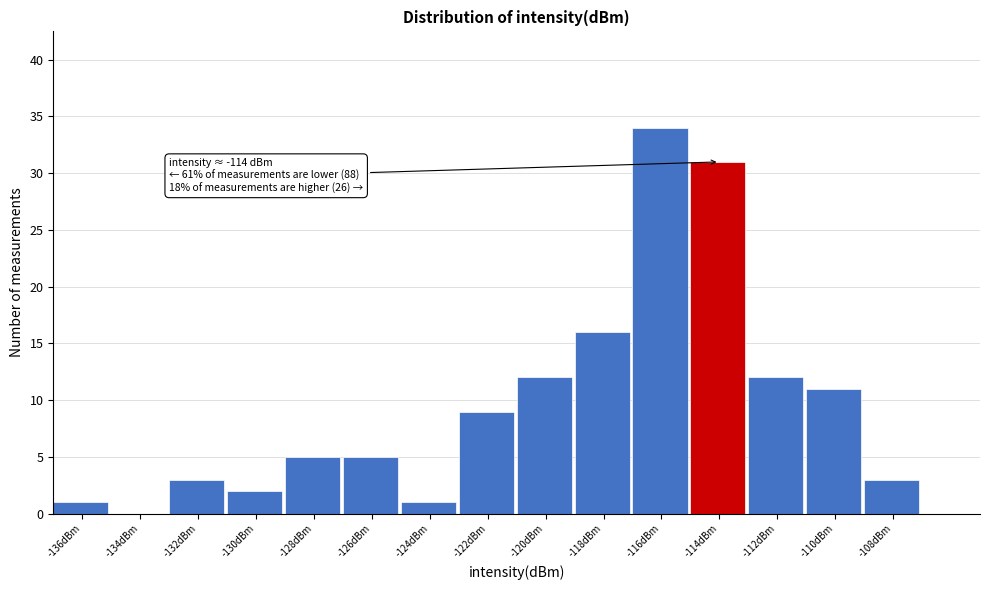

Reading right to left, extract all data points from this chart.

-108dBm=3	-110dBm=11	-112dBm=12	-114dBm=31	-116dBm=34	-118dBm=16	-120dBm=12	-122dBm=9	-124dBm=1	-126dBm=5	-128dBm=5	-130dBm=2	-132dBm=3	-134dBm=0	-136dBm=1